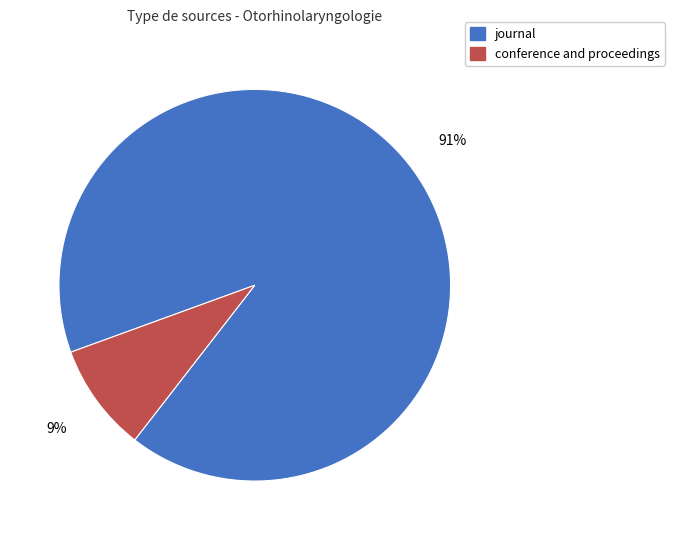

What is the ratio of the value at conference and proceedings to the value at journal?

0.1